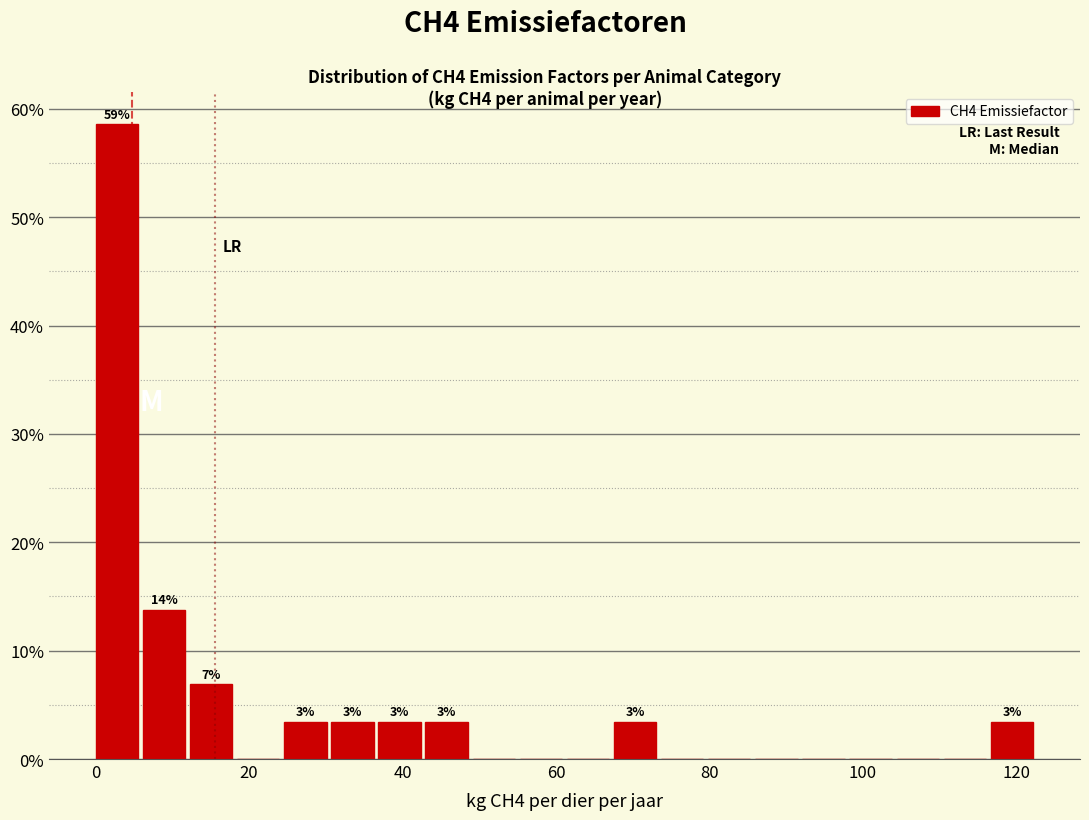

Around what value on the x-axis is the tallest bar? Give the approximate position of its centre, as read against the axis.

2